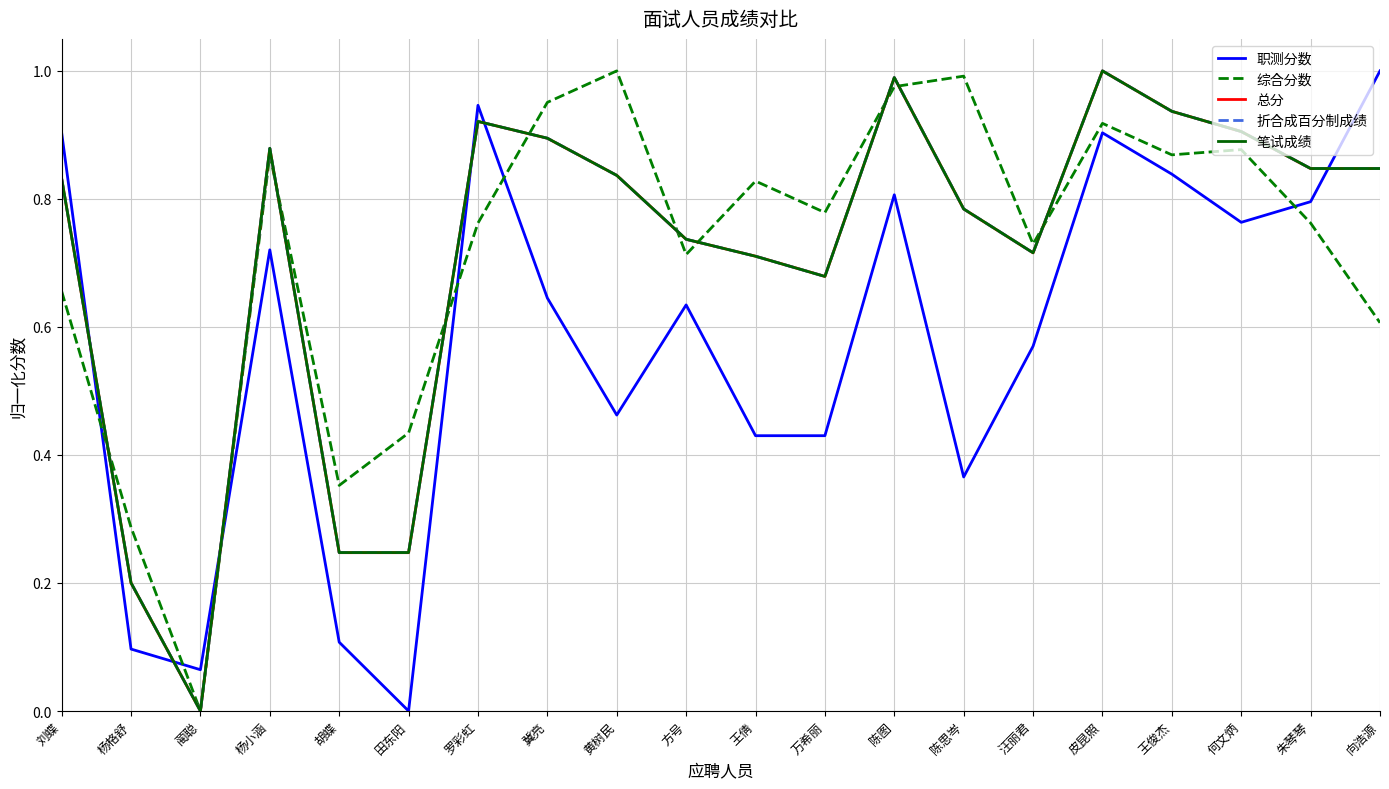

Does the chart have visible grid lines?

Yes